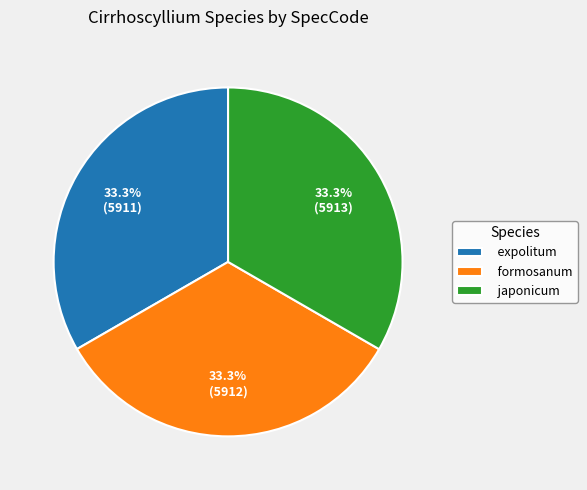

How many segments does this pie chart have?

3